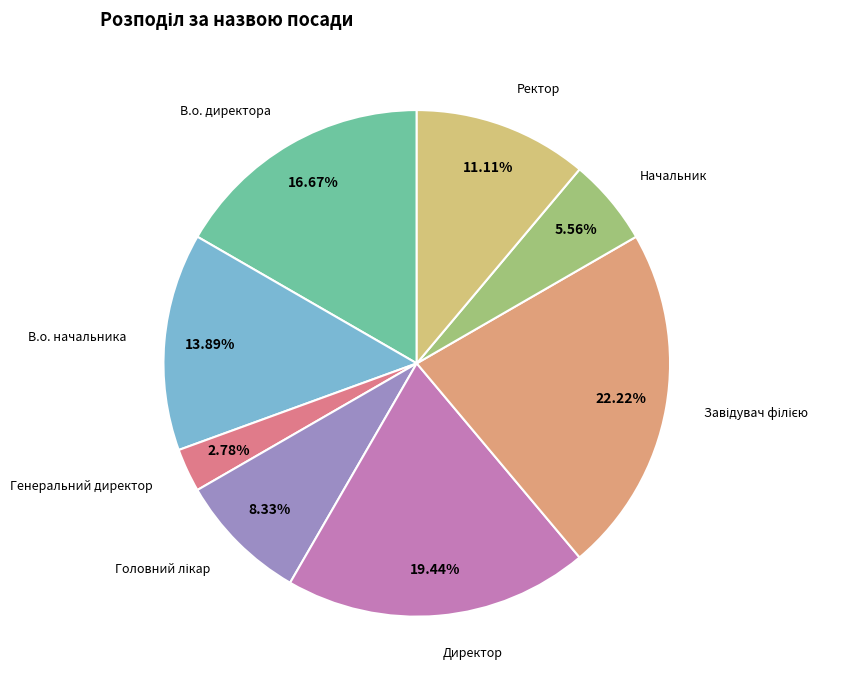

Is there any slice that represents more than half of the pie?

No